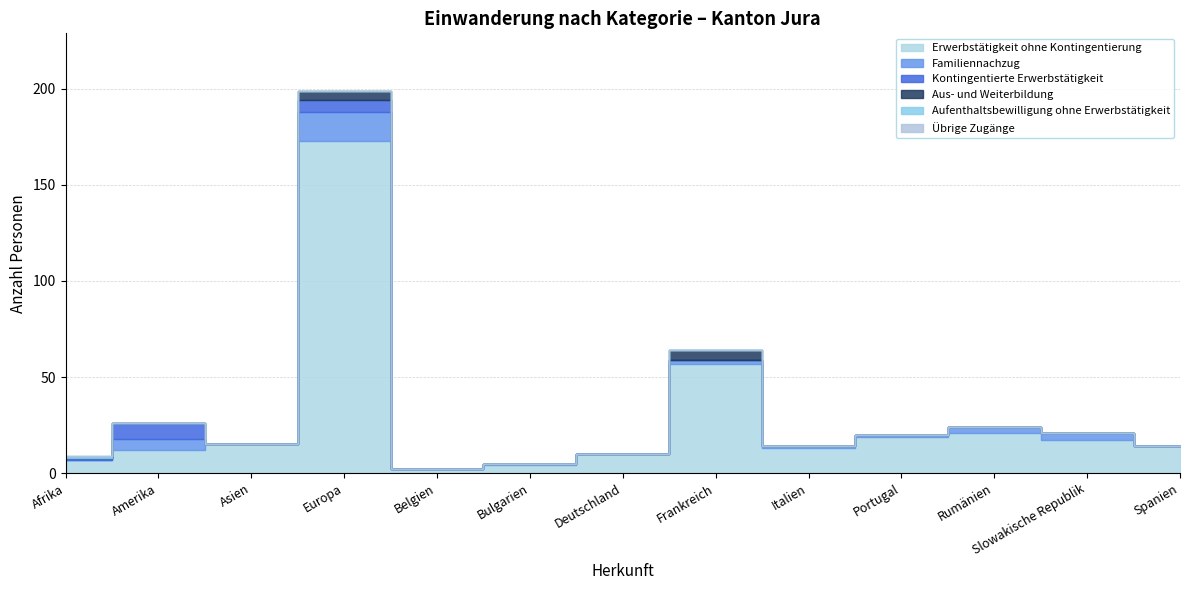

How many interior local valleys does the Familiennachzug series have?

3